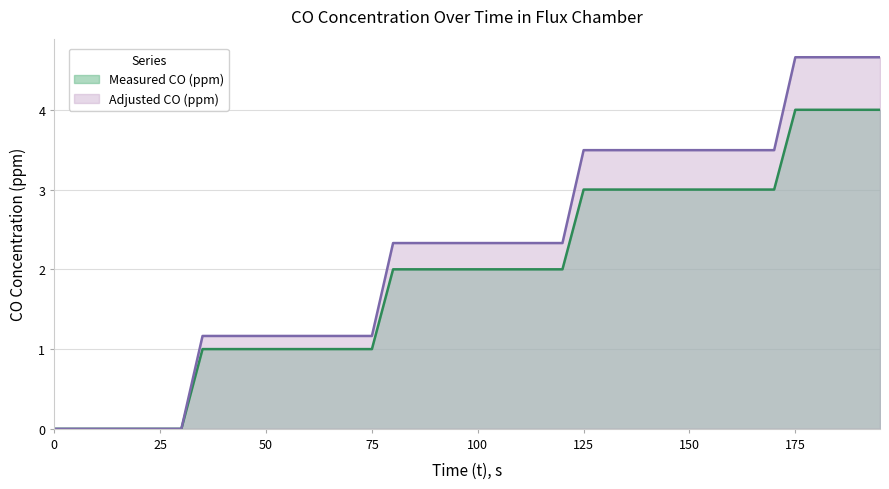

Which label corresponds to the largest value in the chart?

175